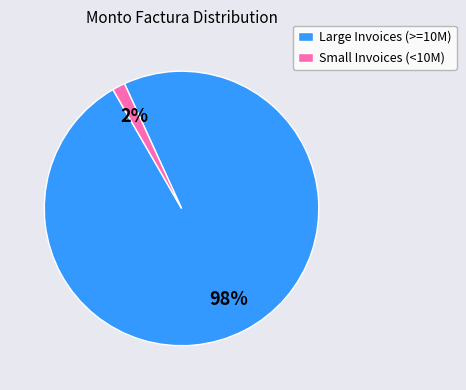

What is the largest slice in the pie chart?

Large Invoices (>=10M)